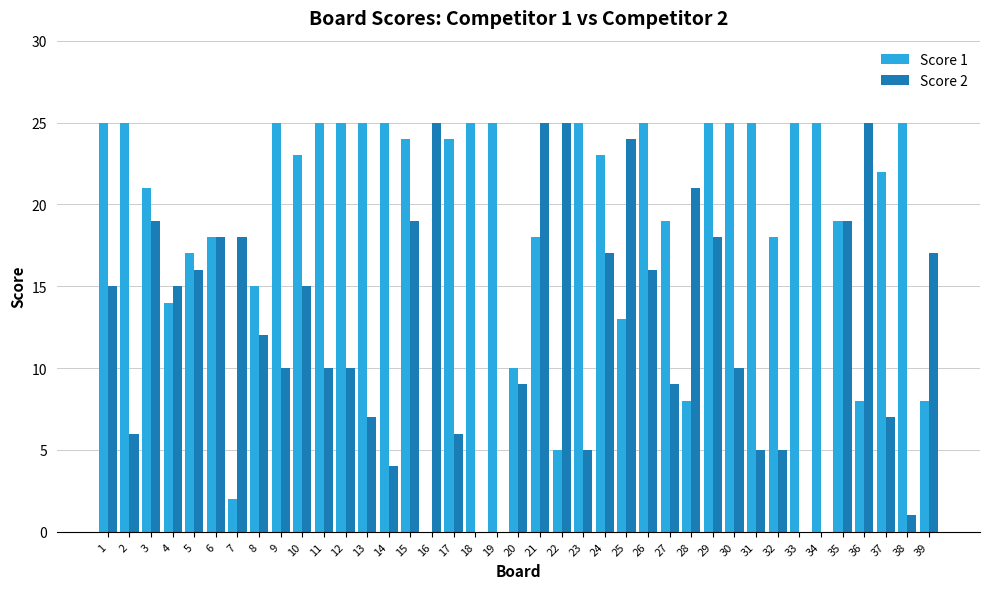

Reading right to left, what are all the values shown in this chart?

Score 1: 39=8	38=25	37=22	36=8	35=19	34=25	33=25	32=18	31=25	30=25	29=25	28=8	27=19	26=25	25=13	24=23	23=25	22=5	21=18	20=10	19=25	18=25	17=24	16=0	15=24	14=25	13=25	12=25	11=25	10=23	9=25	8=15	7=2	6=18	5=17	4=14	3=21	2=25	1=25
Score 2: 39=17	38=1	37=7	36=25	35=19	34=0	33=0	32=5	31=5	30=10	29=18	28=21	27=9	26=16	25=24	24=17	23=5	22=25	21=25	20=9	19=0	18=0	17=6	16=25	15=19	14=4	13=7	12=10	11=10	10=15	9=10	8=12	7=18	6=18	5=16	4=15	3=19	2=6	1=15